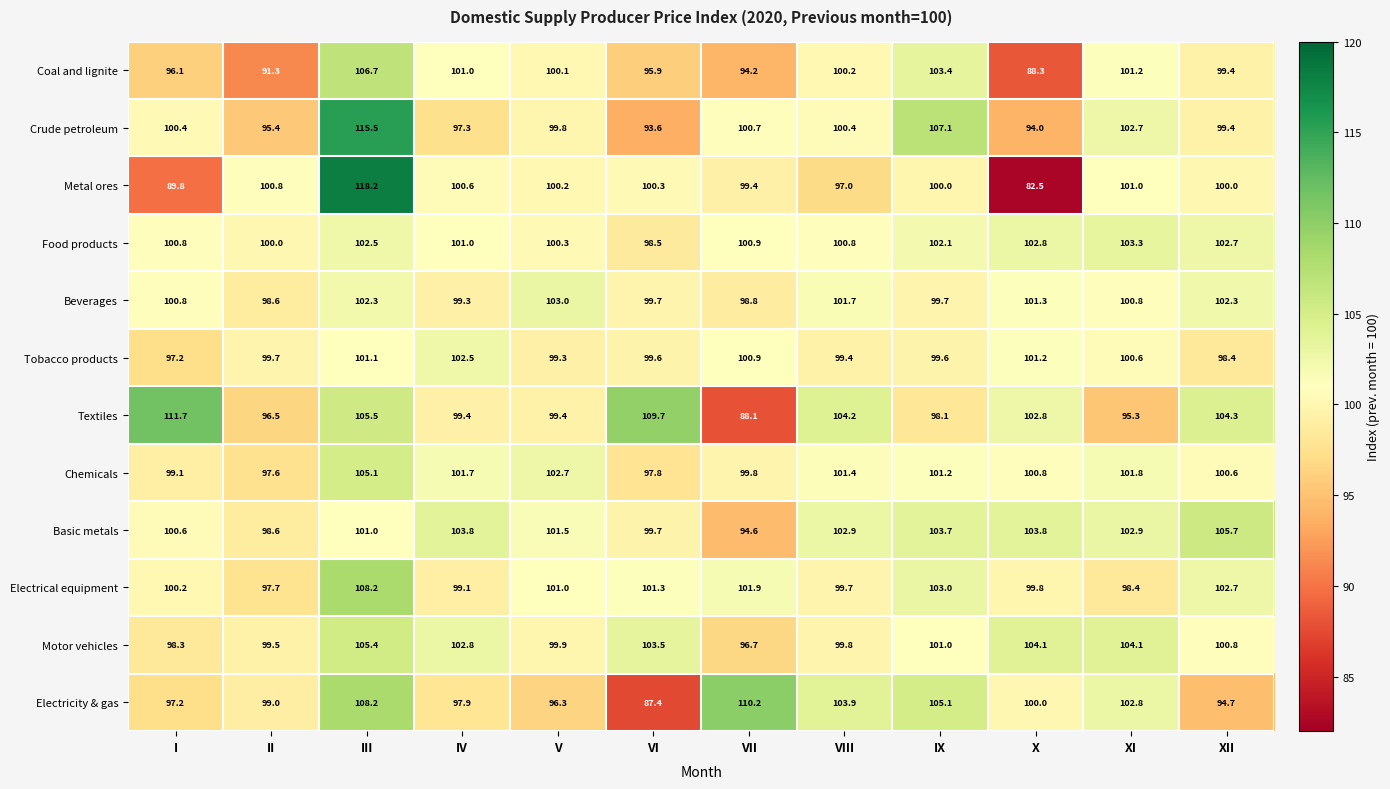

What is the spread (max minus min) of values at I?

21.9